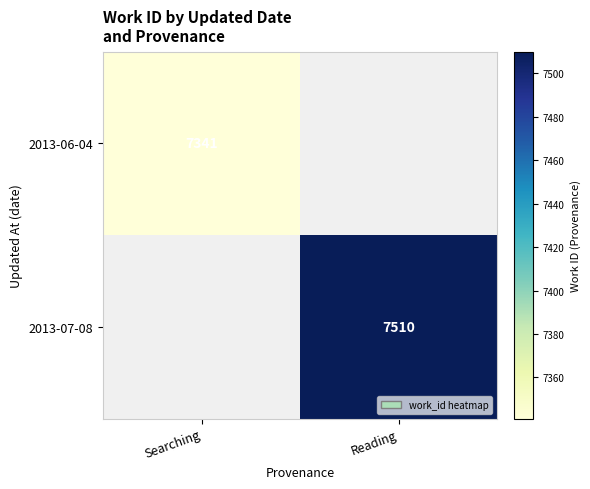

The 2013-07-08 series shows 3985.6 at Reading. True or false?

False